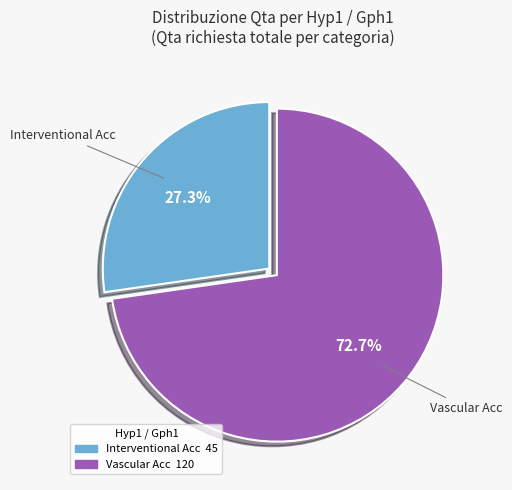

Is there any slice that represents more than half of the pie?

Yes